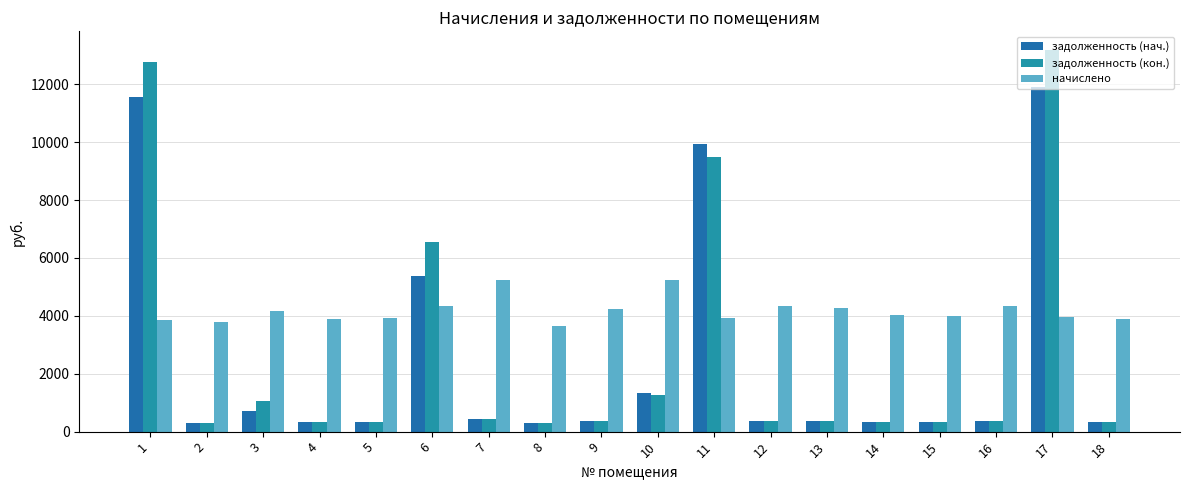

Between 11 and 15, which series saw the biggest shift?

задолженность (нач.)